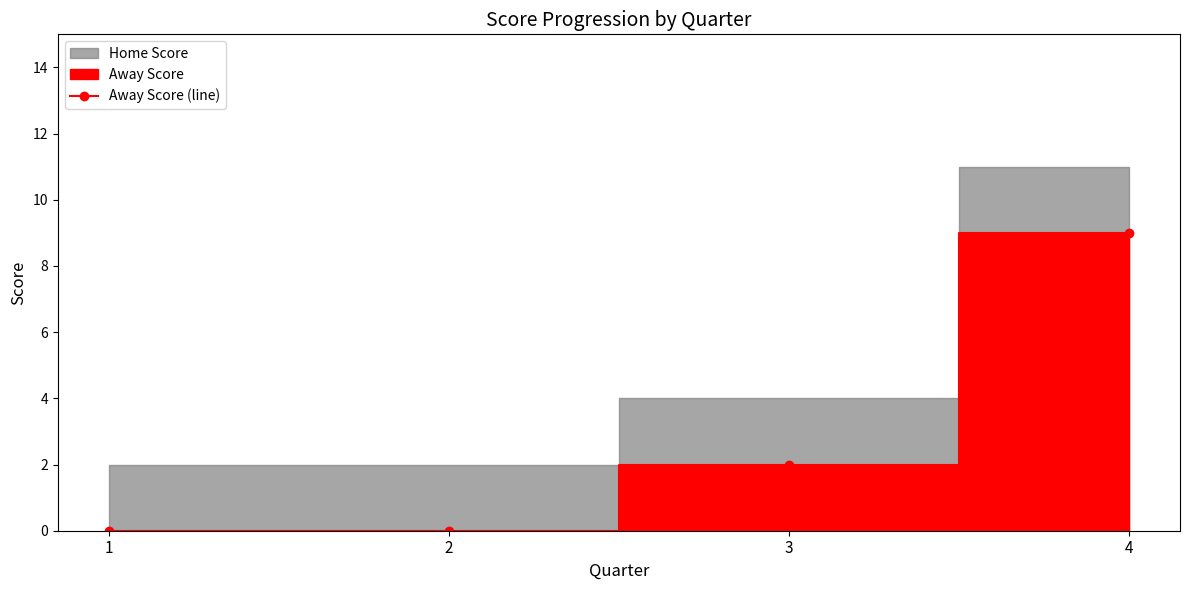

How many values are below 2?

2